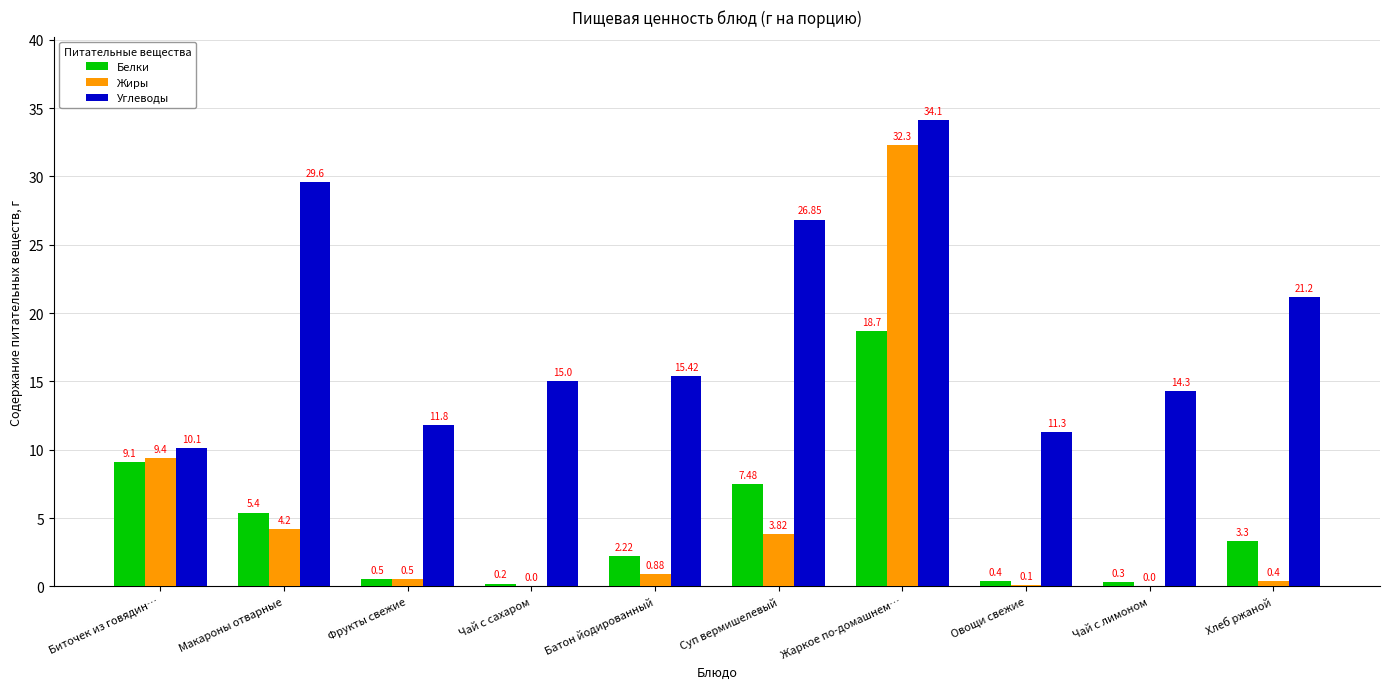

What is the sum of all Белки values?

47.6